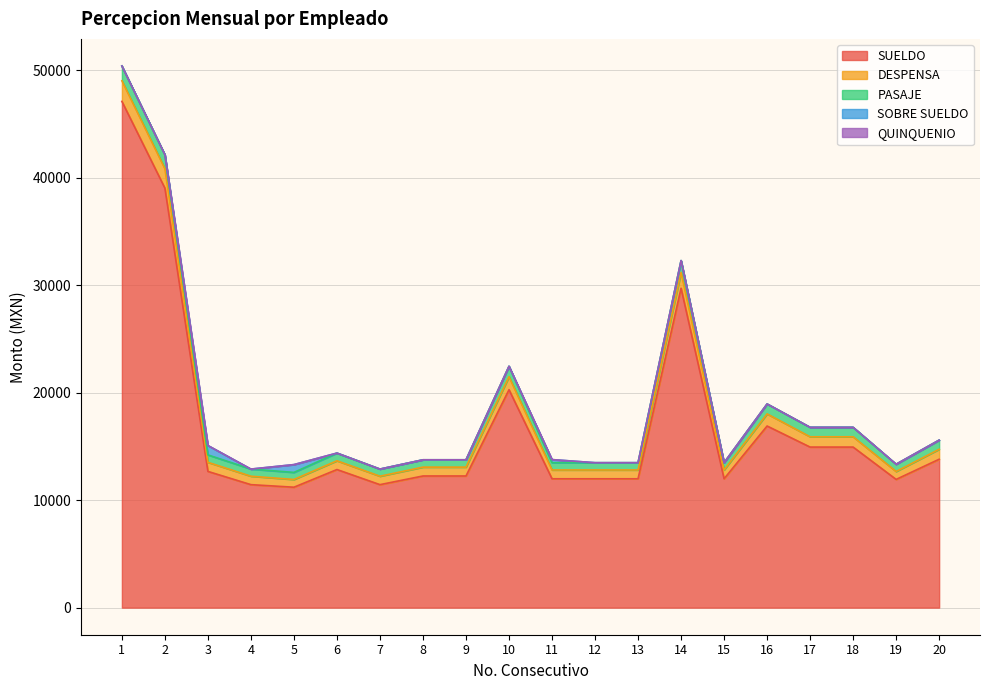

Rank the series by their maximum value, from highest to lowest.

SUELDO, DESPENSA, PASAJE, SOBRE SUELDO, QUINQUENIO